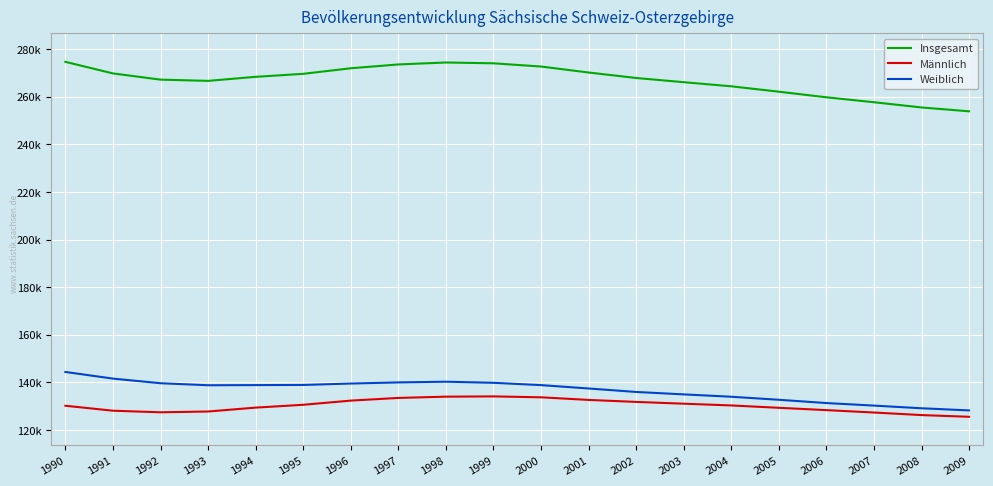

True or false: Männlich and Insgesamt intersect in this chart.

False